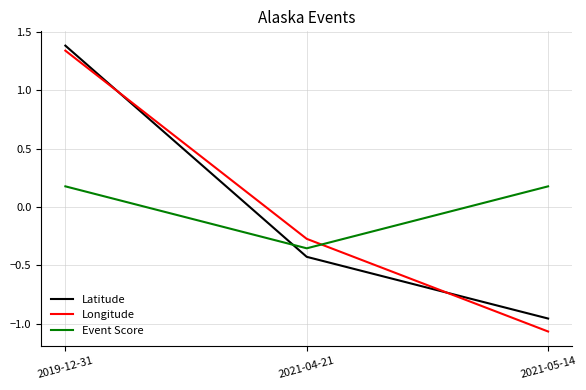

How many values in Longitude are above zero?

1